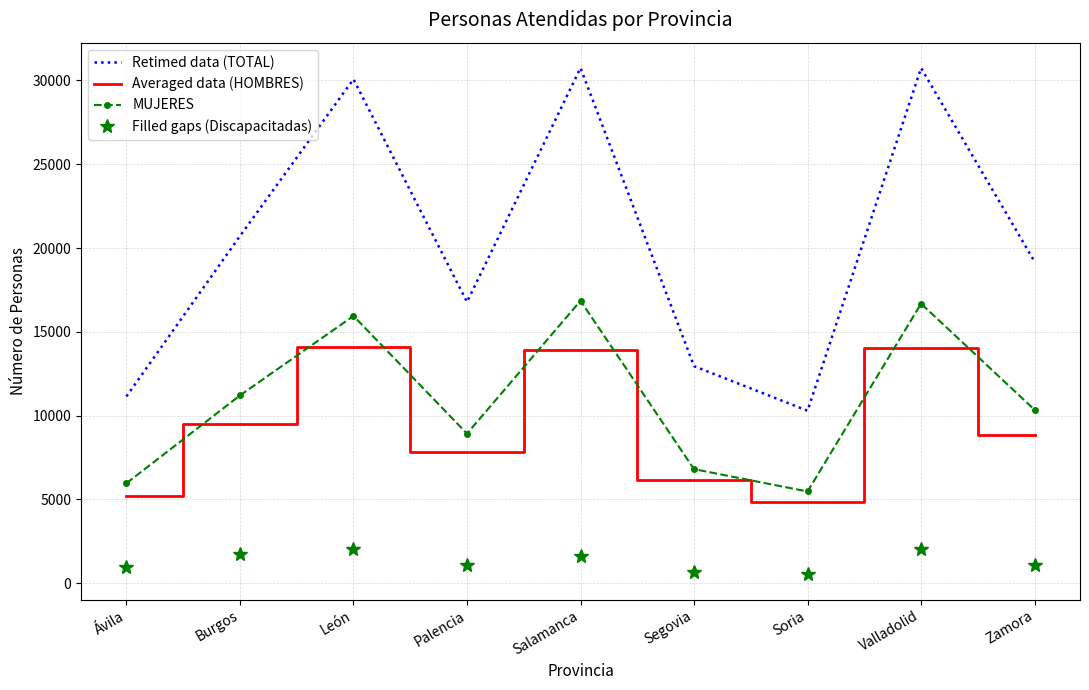

The Averaged data (HOMBRES) series shows 8840 at Zamora. True or false?

True